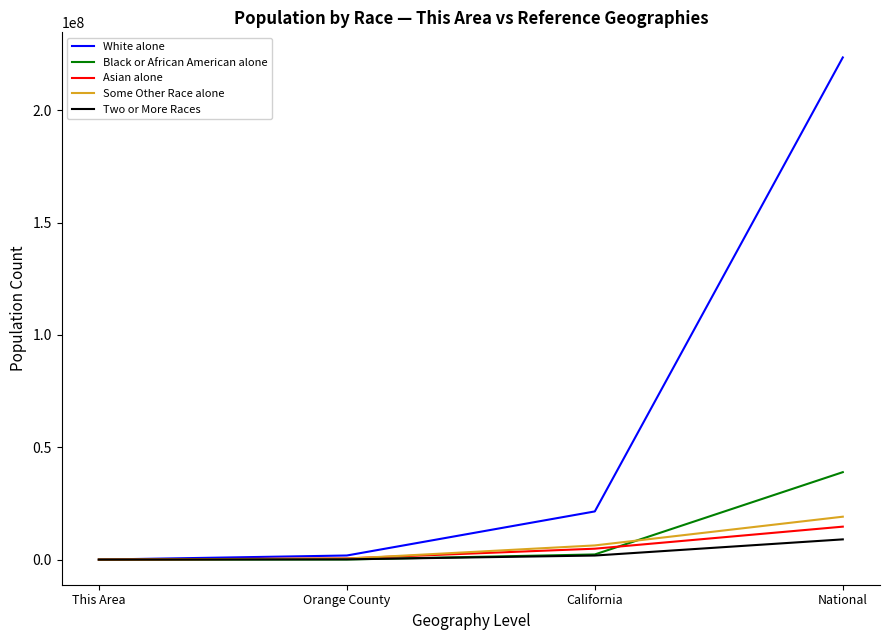

Which series has the largest range (max minus min)?

White alone